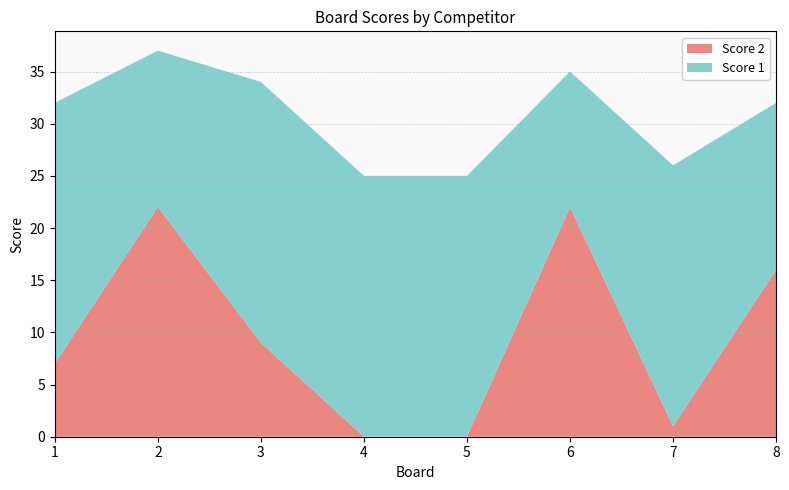

Reading left to right, extract all data points from this chart.

Score 1: 1=25	2=15	3=25	4=25	5=25	6=13	7=25	8=16
Score 2: 1=7	2=22	3=9	4=0	5=0	6=22	7=1	8=16